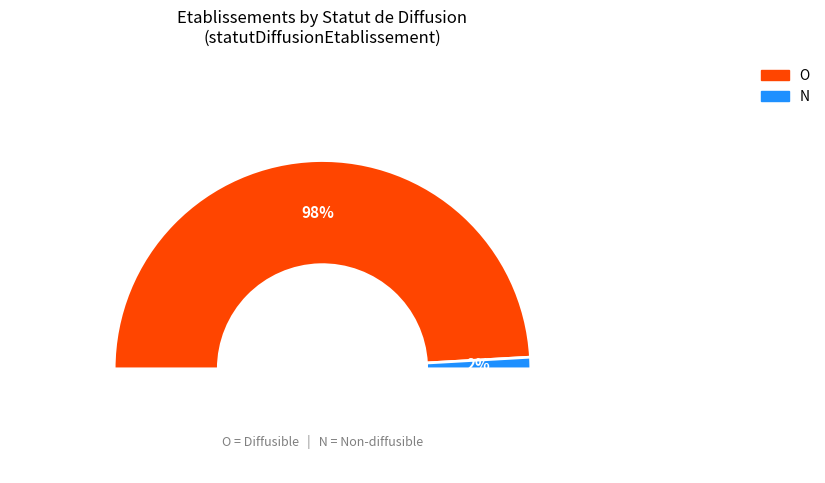

To the nearest percent, what percentage of the pie is N?

2%